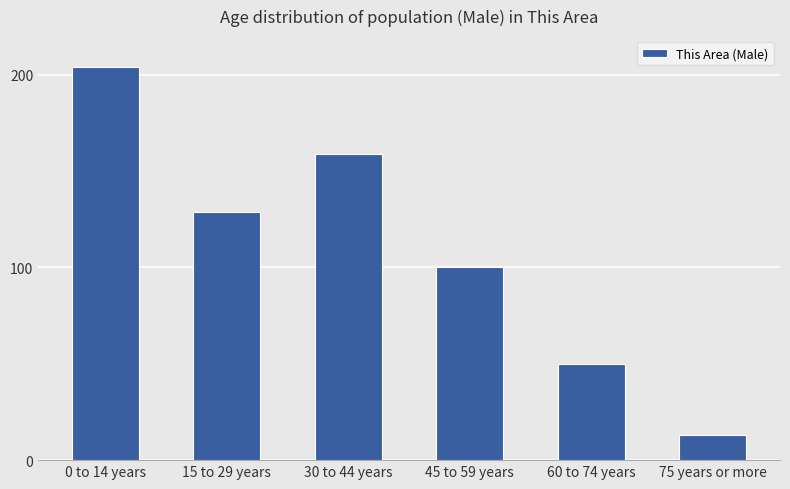

Is it true that the value at 60 to 74 years is 50?

True